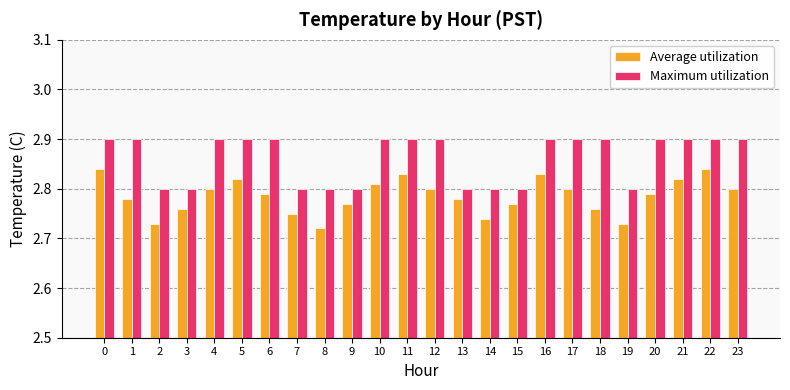

Are the bars horizontal?

No